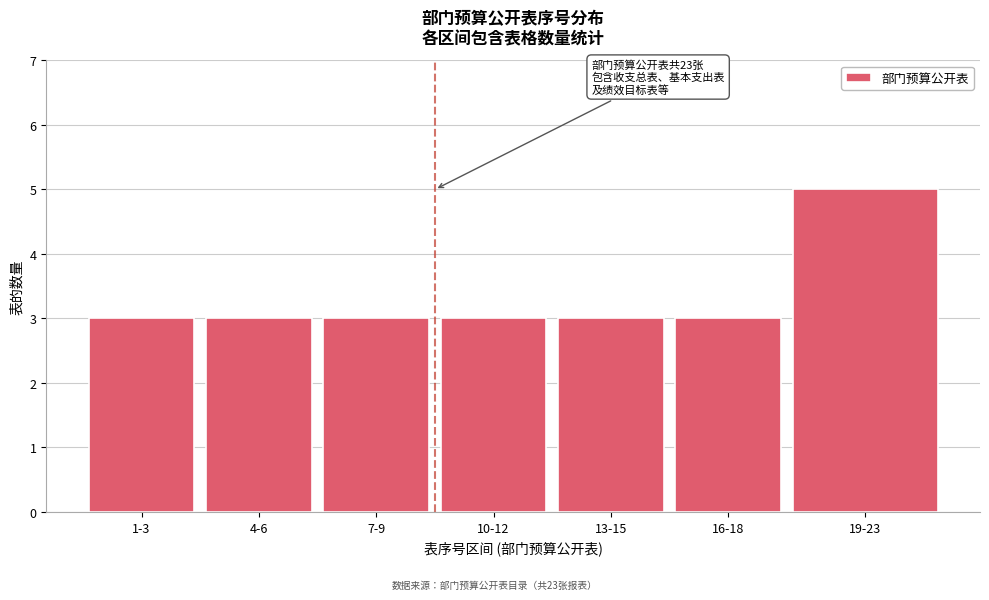

Reading right to left, list all the values displayed in this chart.

5	3	3	3	3	3	3